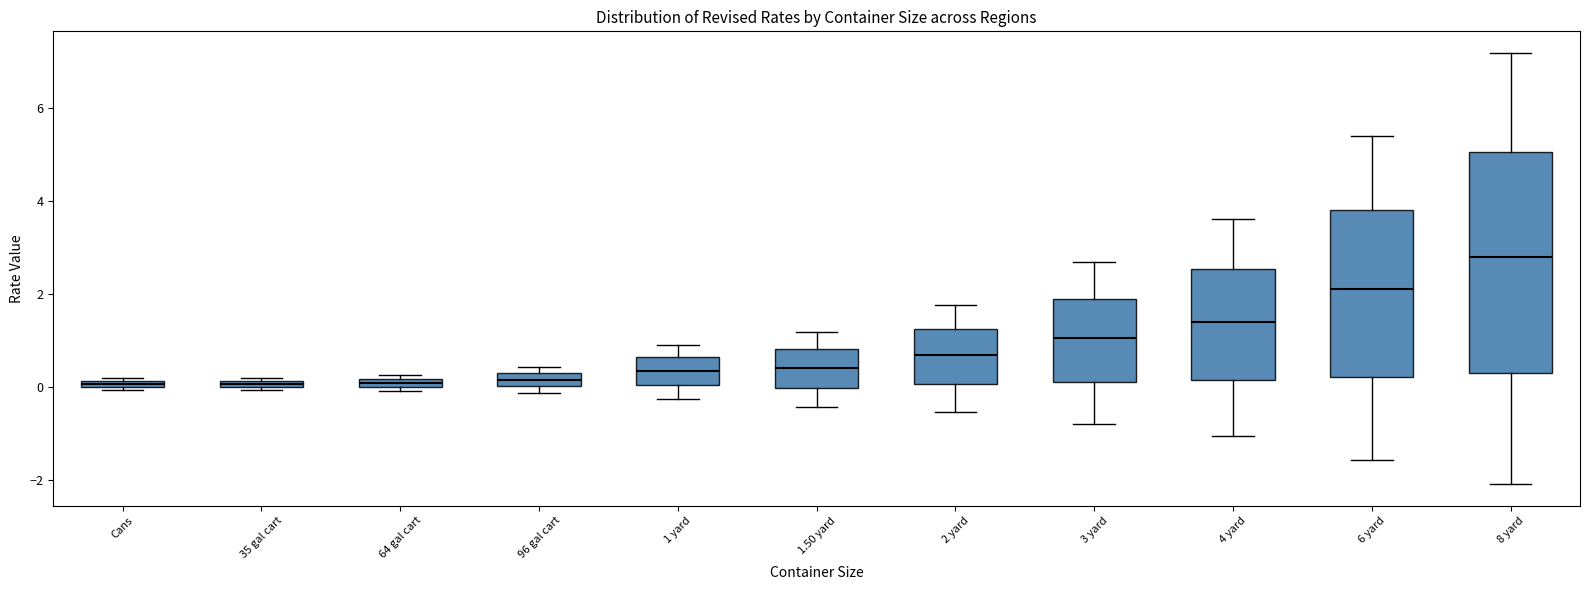

Which box is the tallest, from its lower edge to its upper edge?

8 yard